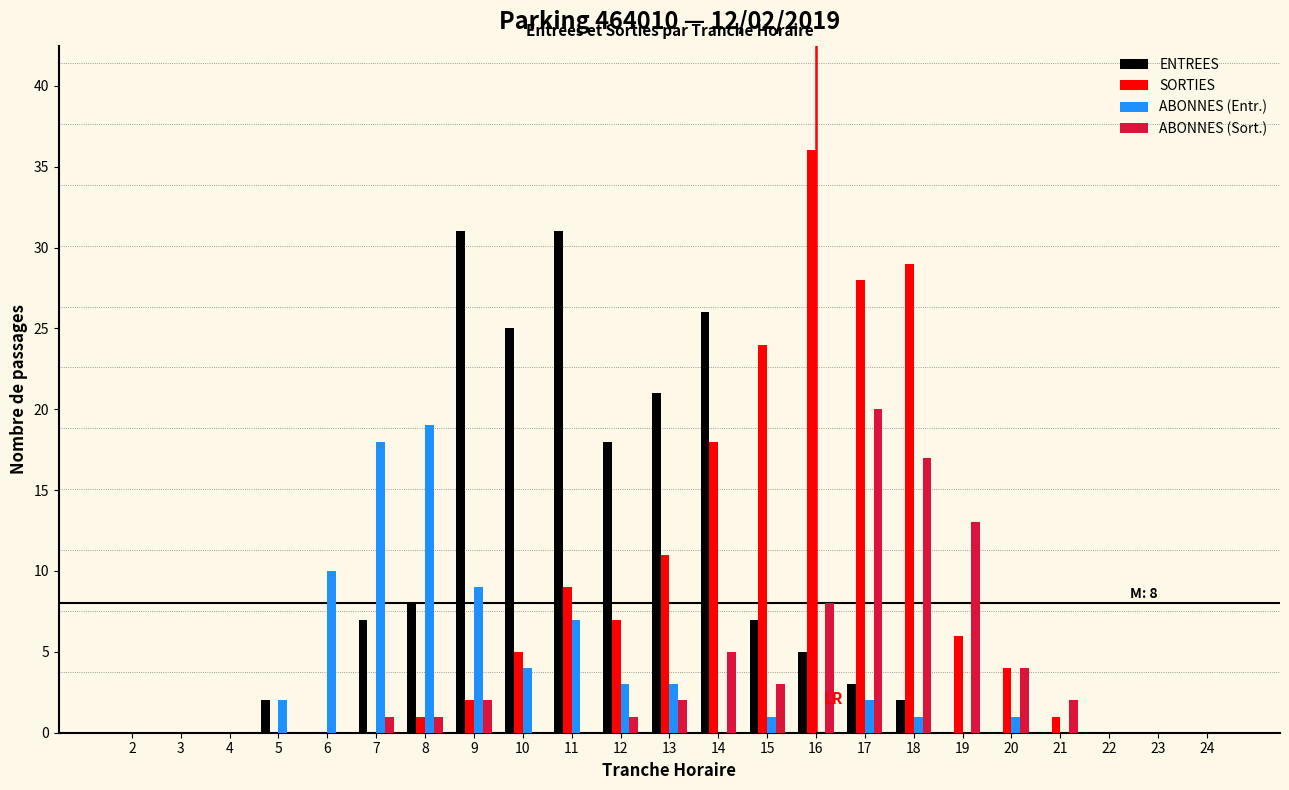

At which category is the sum across all series the highest?

17